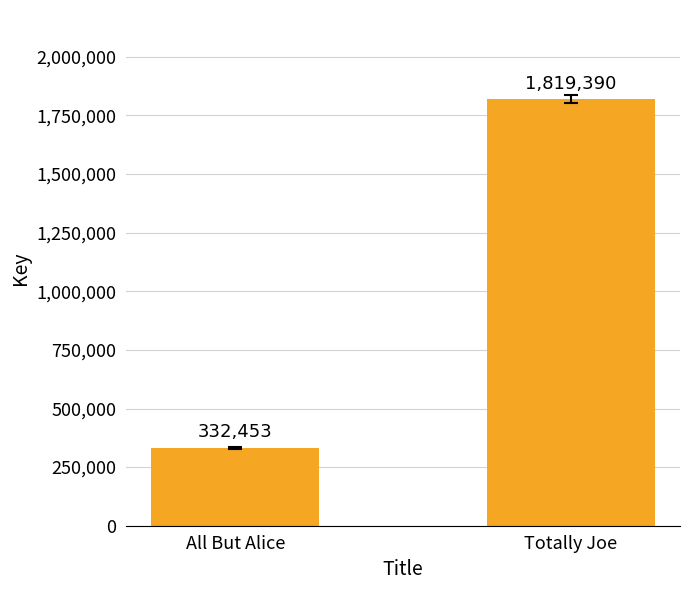

What is the average value?

1075922